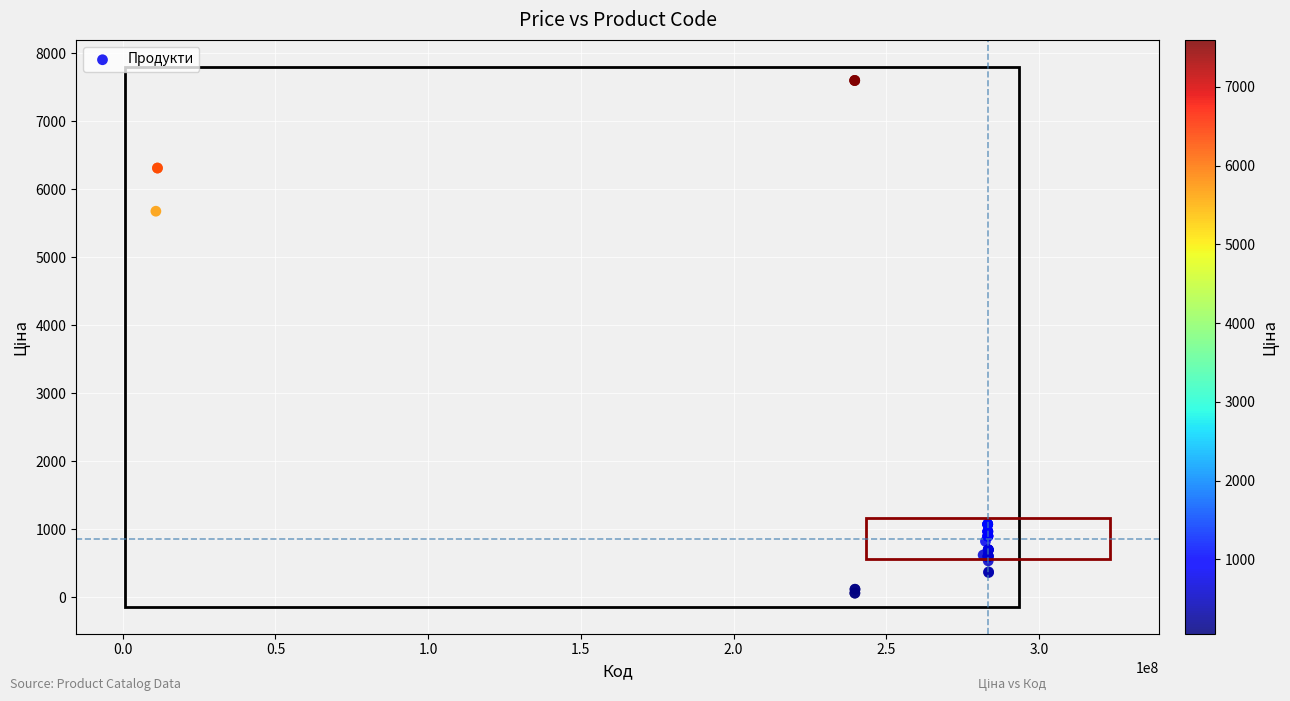

What Y value in the scatter plot is closest to 3826?

5673.8